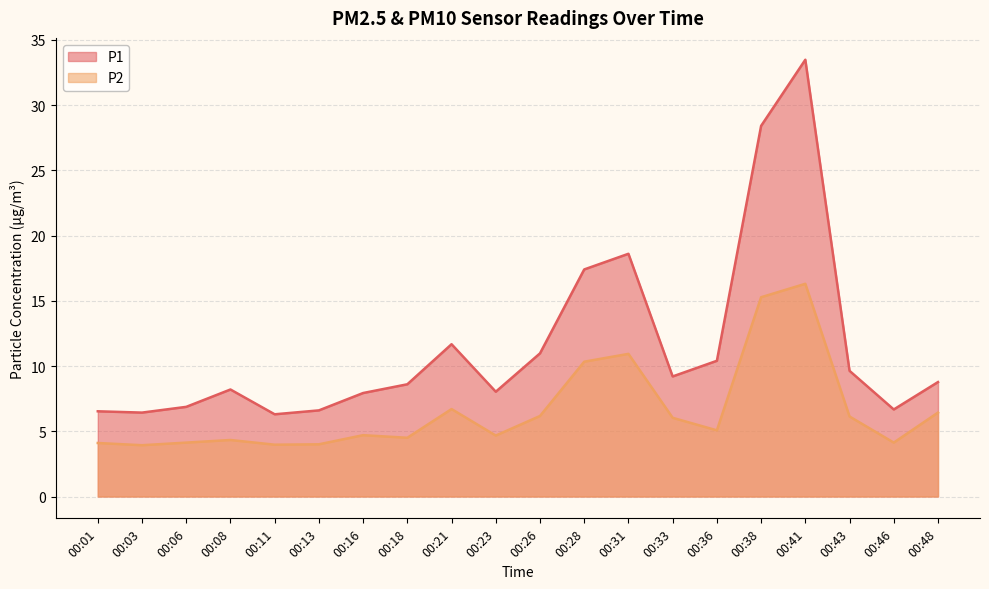

What is the value of the P1 point at the 16th from the left?

28.4